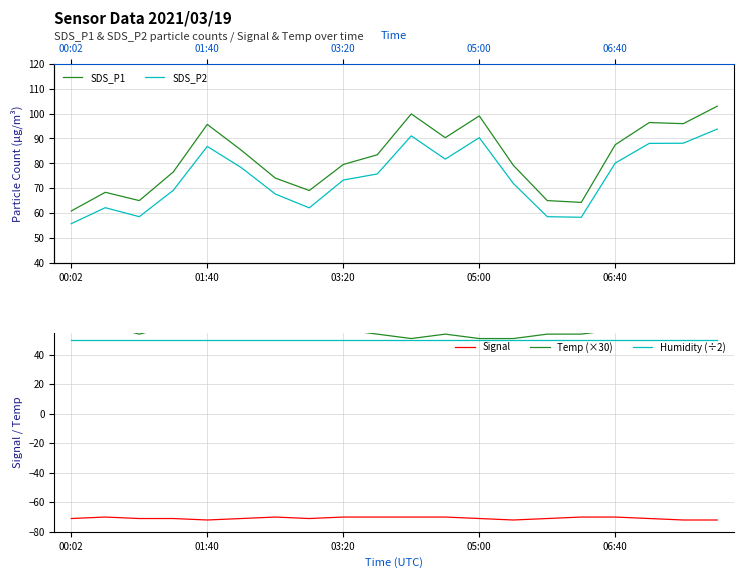

True or false: SDS_P1 has a value of 42.5 at 15.

False